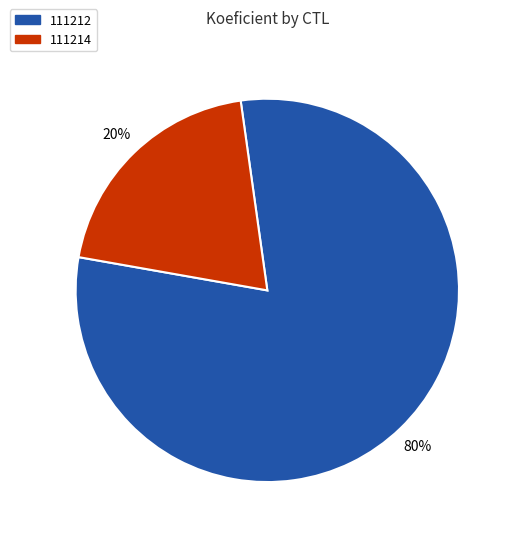

To the nearest percent, what is the combined percentage of 111212 and 111214?

100%